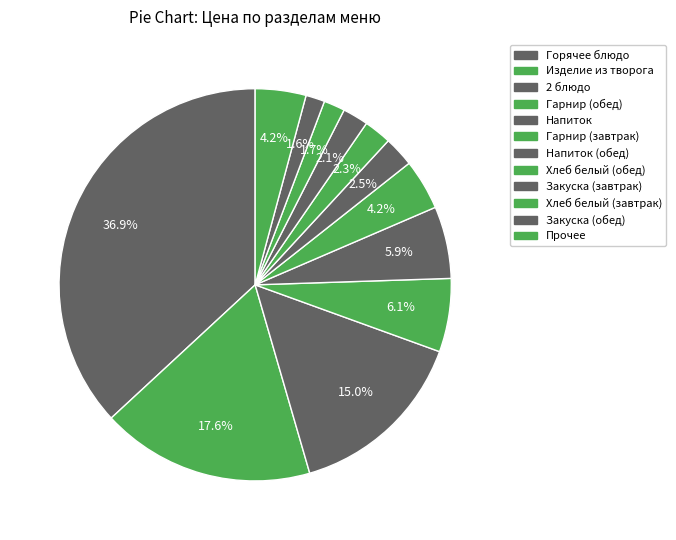

Count the number of slices in the pie.

12